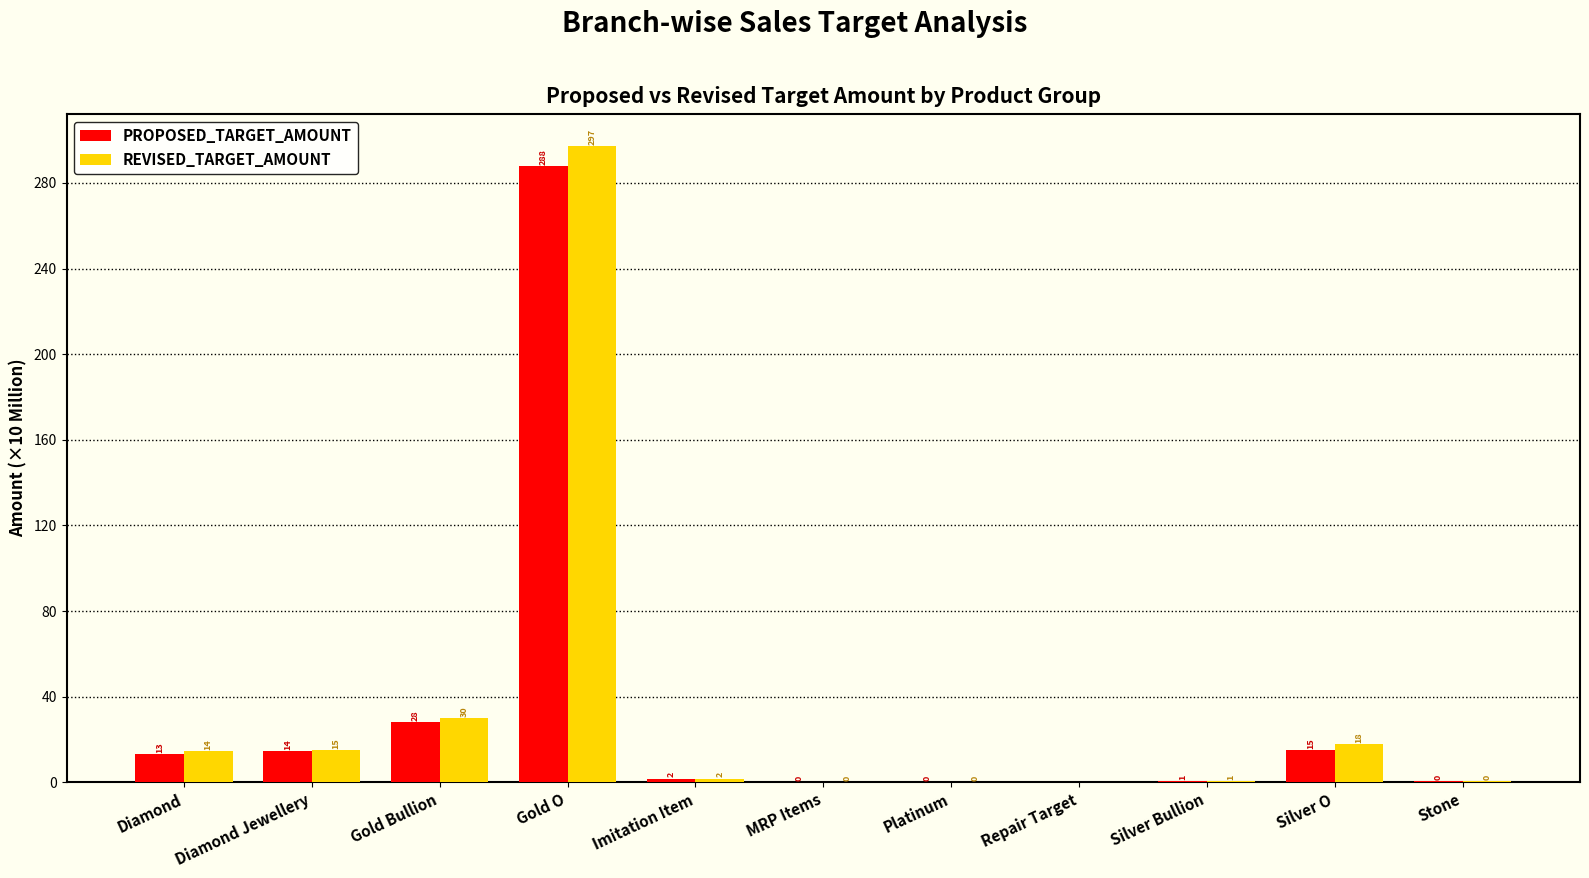

What are all the series names shown in the legend?

PROPOSED_TARGET_AMOUNT, REVISED_TARGET_AMOUNT